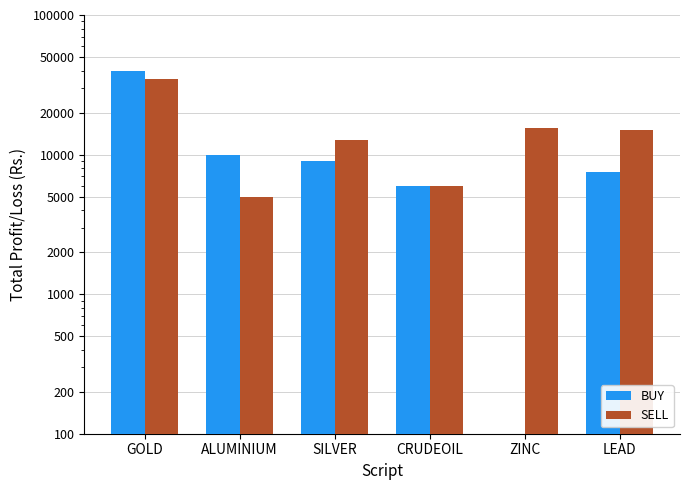

What is the difference between the highest and lowest values at SILVER?

3750